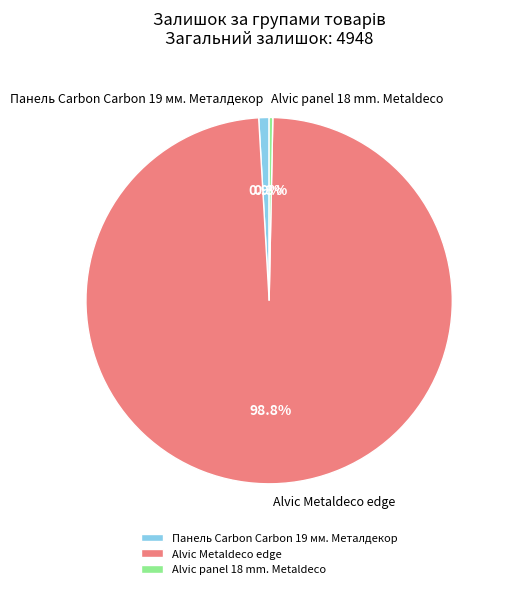

Is there a majority slice in this chart?

Yes